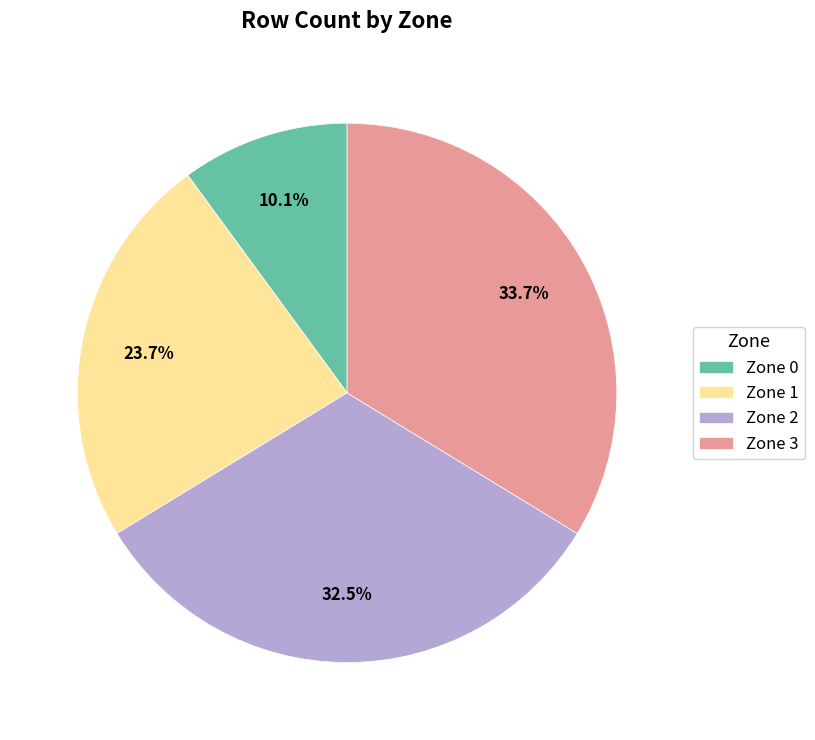

Which category has the smallest portion of the pie?

Zone 0